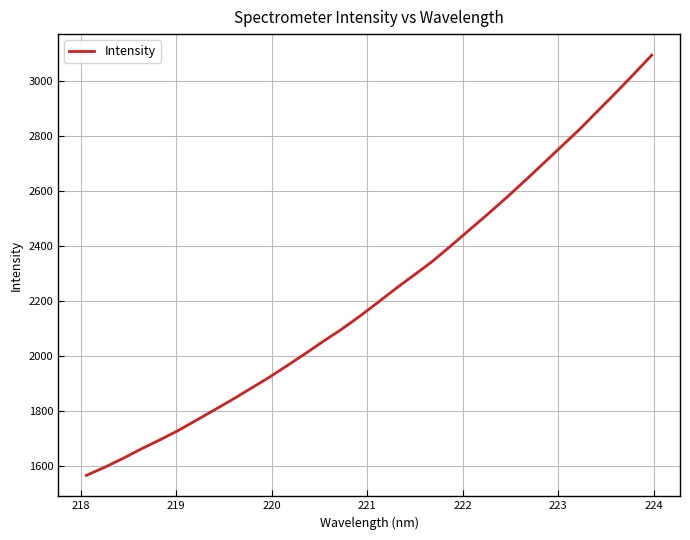

What is the maximum value shown in the chart?

3095.0